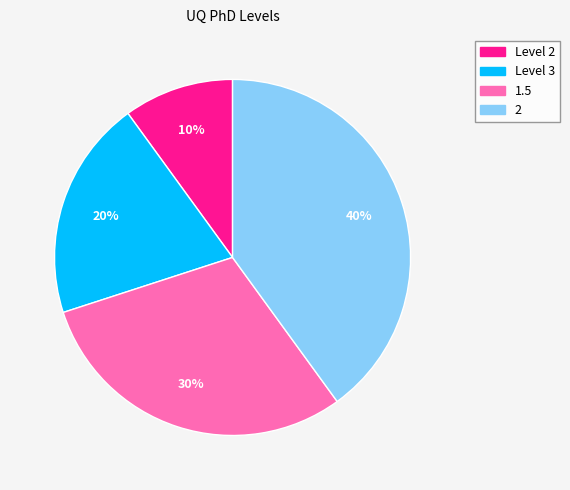

Does 2 account for over 50% of the chart?

No